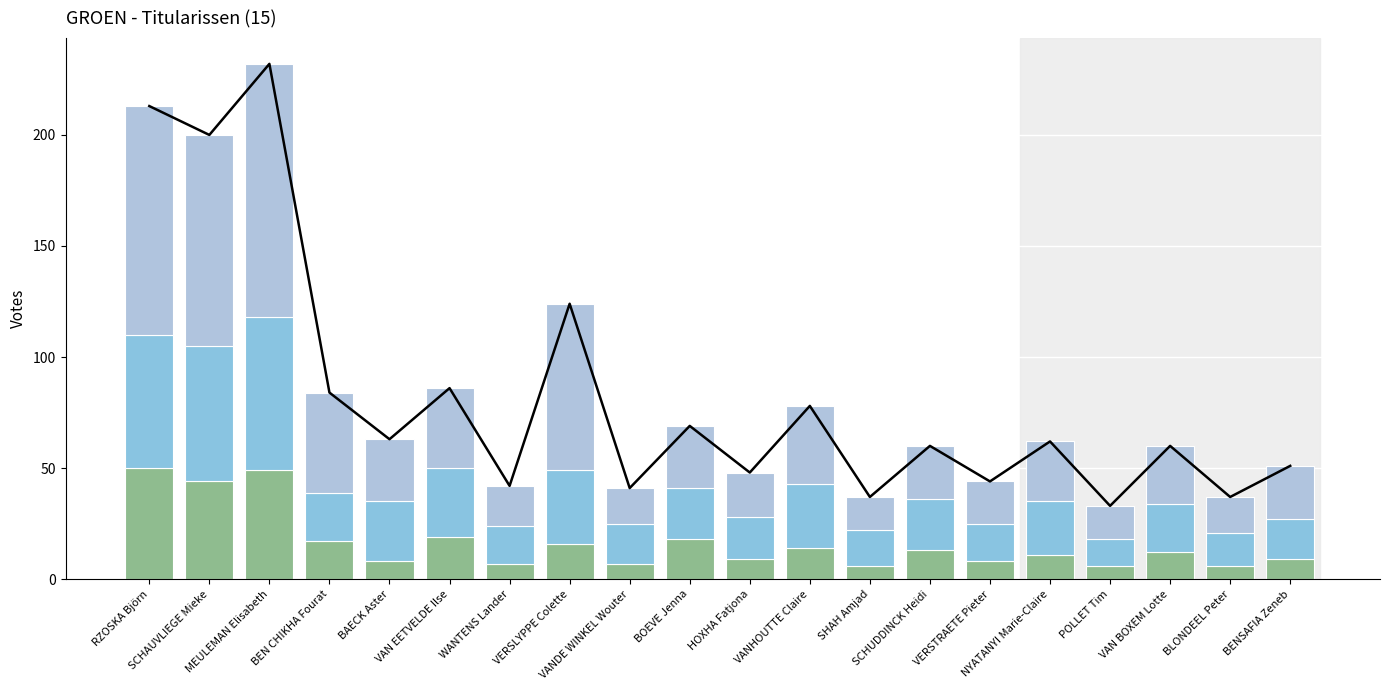

Which series has the widest spread of values?

TOTALEN